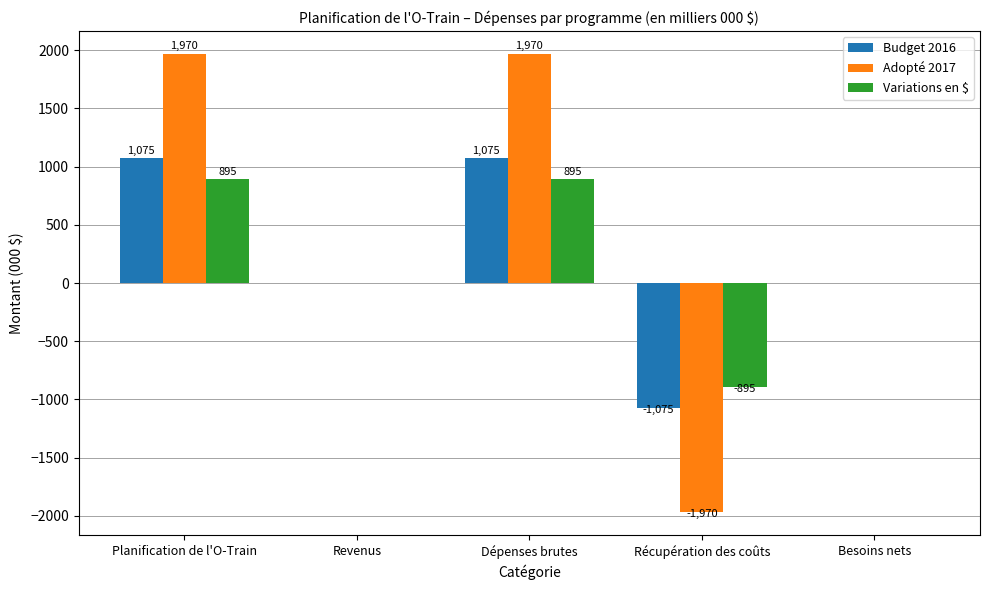

True or false: Budget 2016 has a value of -608 at Récupération des coûts.

False